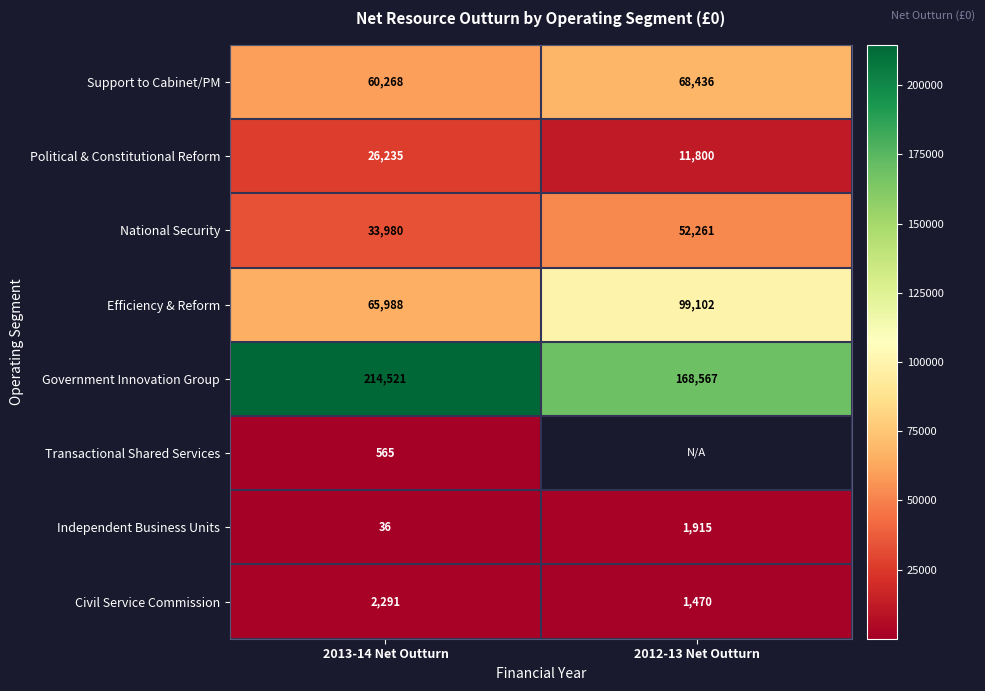

What is the greatest value displayed?

214521.0